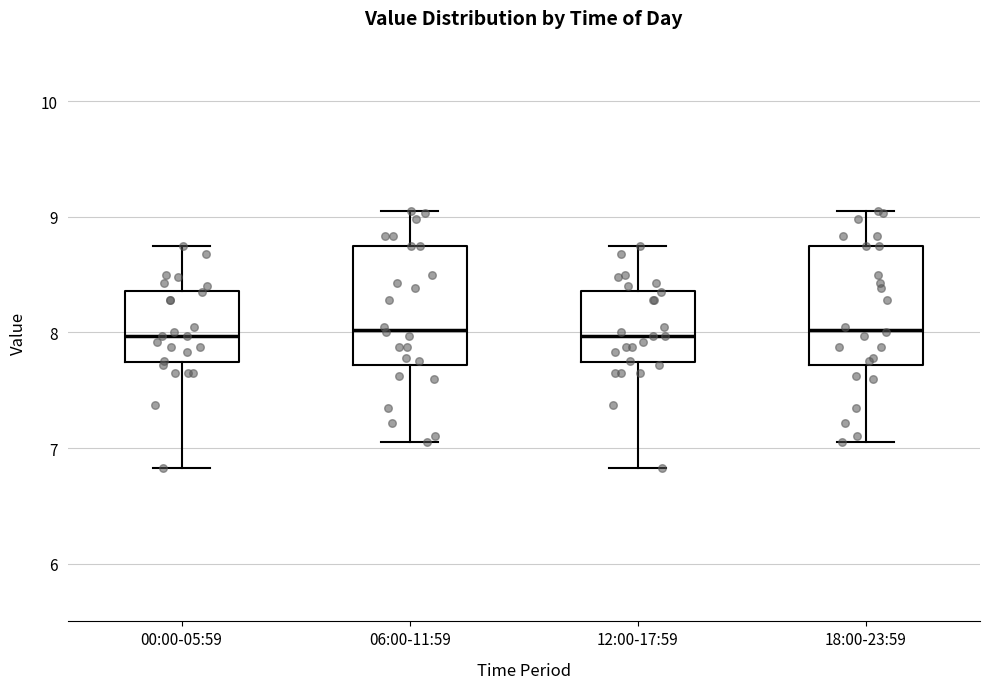

Reading left to right, read every box against the y-axis: the position of its median line, the range the box covers, and the ends of its whiskers. The values are not printed on the chart, so give them approximately, as read against the axis.

00:00-05:59: median 8.0, box 7.7 to 8.4, whiskers 6.8 to 8.8
06:00-11:59: median 8.0, box 7.7 to 8.8, whiskers 7.1 to 9.1
12:00-17:59: median 8.0, box 7.7 to 8.4, whiskers 6.8 to 8.8
18:00-23:59: median 8.0, box 7.7 to 8.8, whiskers 7.1 to 9.1